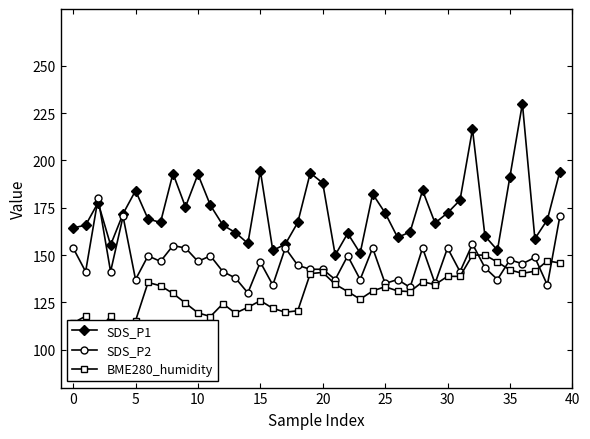

Rank the series at 23 from lowest to highest value.

BME280_humidity, SDS_P2, SDS_P1